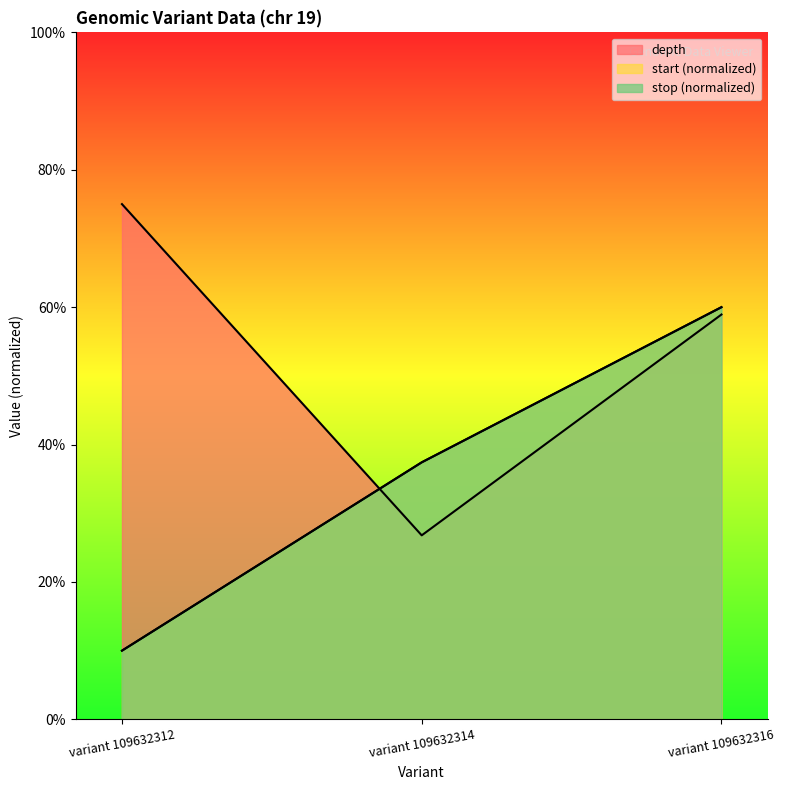

Does the chart display data point markers on the line(s)?

No